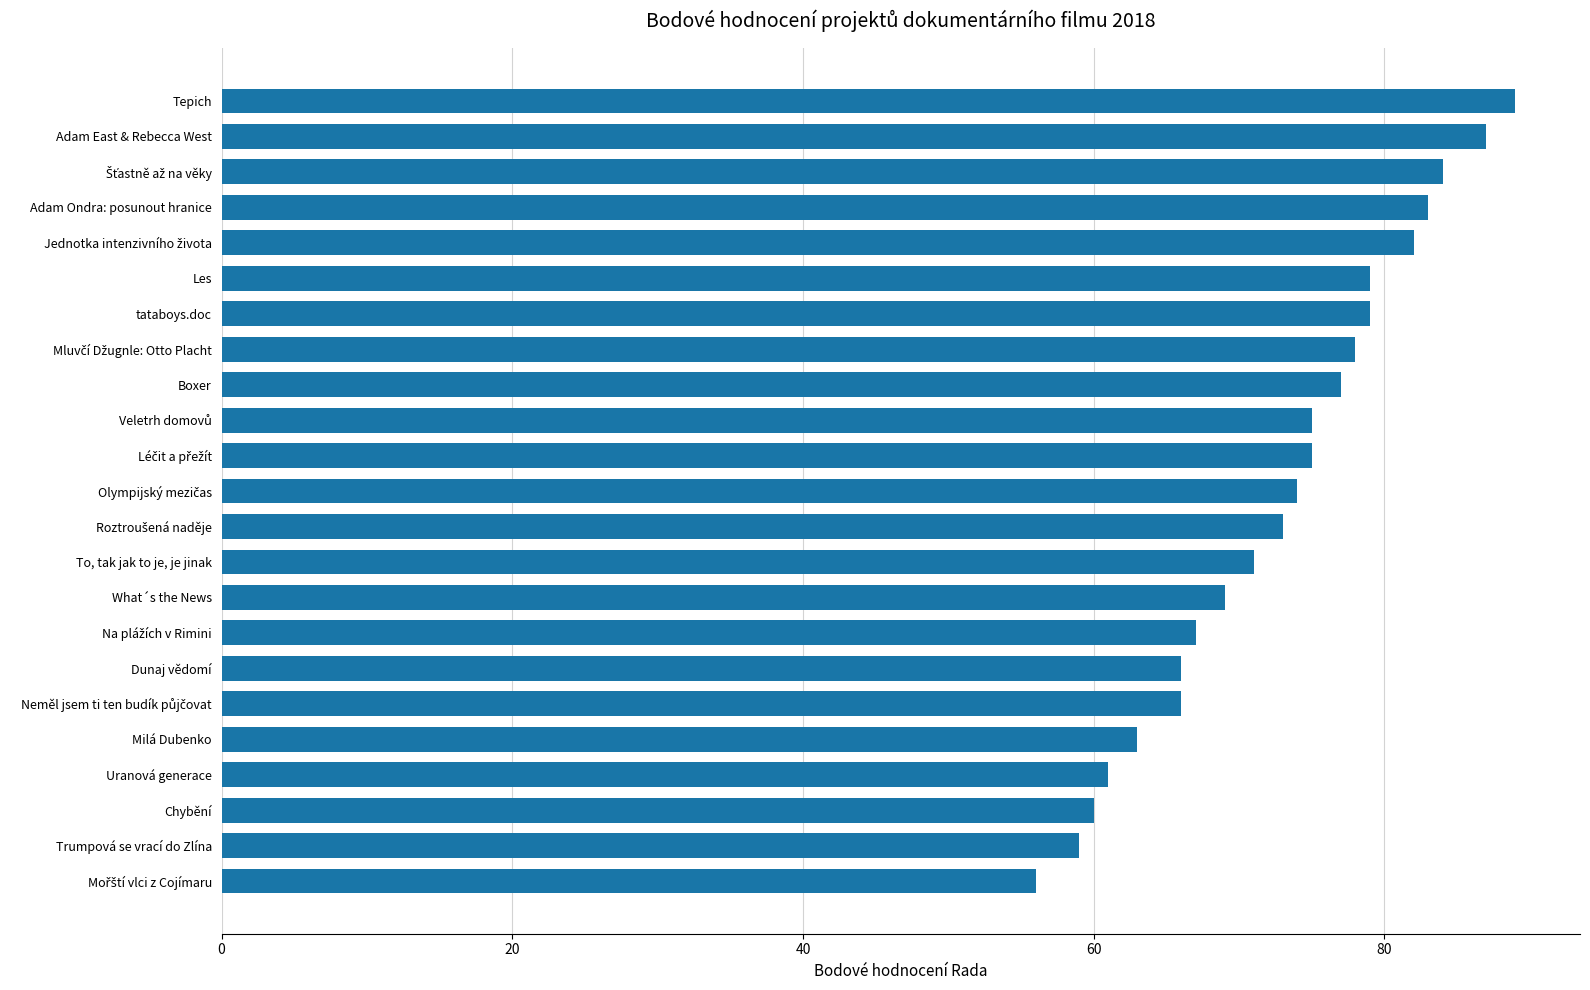

What is the sum of all values?

1673